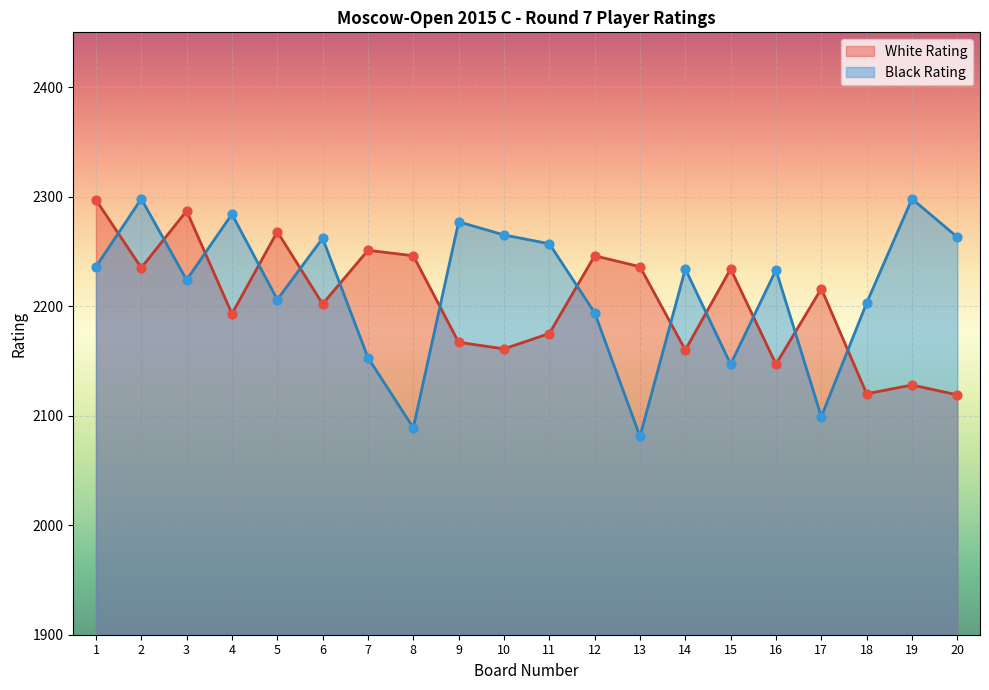

At how many categories does at least one series exceed 2127?

20